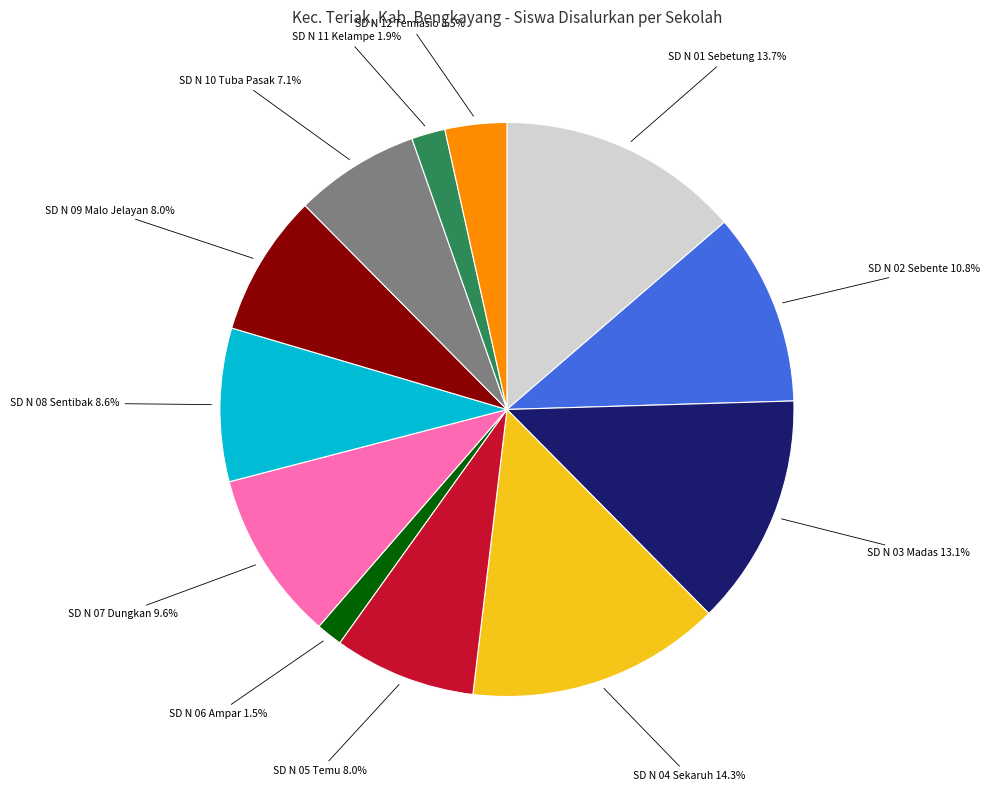

Does any single category account for the majority?

No